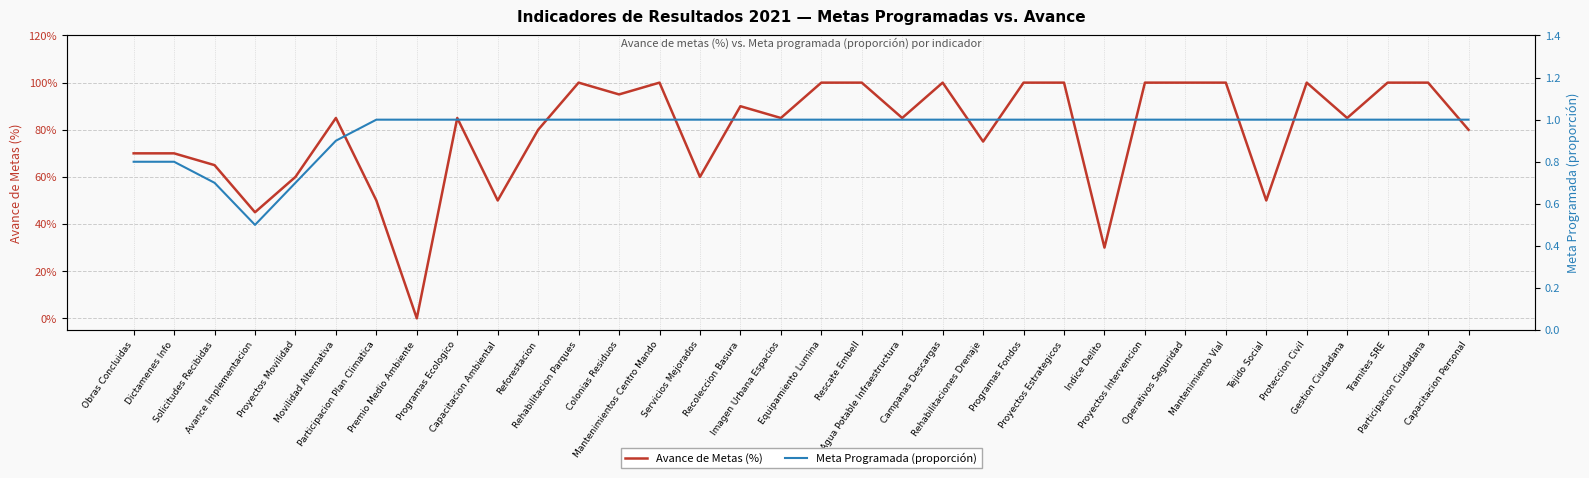

What is the maximum value shown in the chart?

100.0